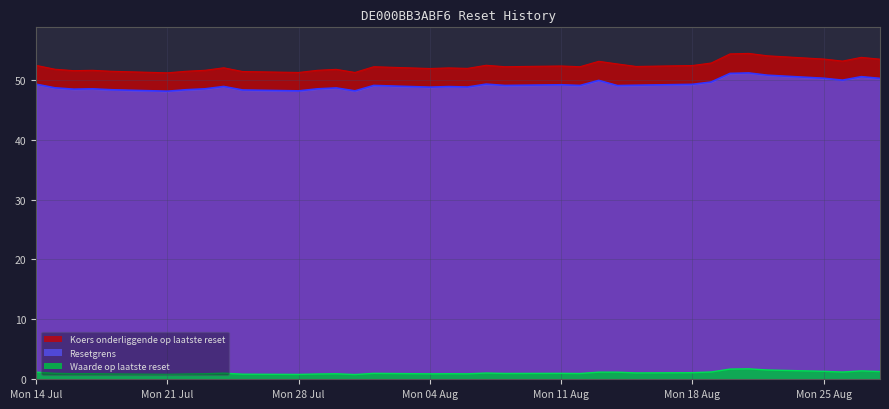

What is the value of the Waarde op laatste reset point at the 4th from the left?

0.9